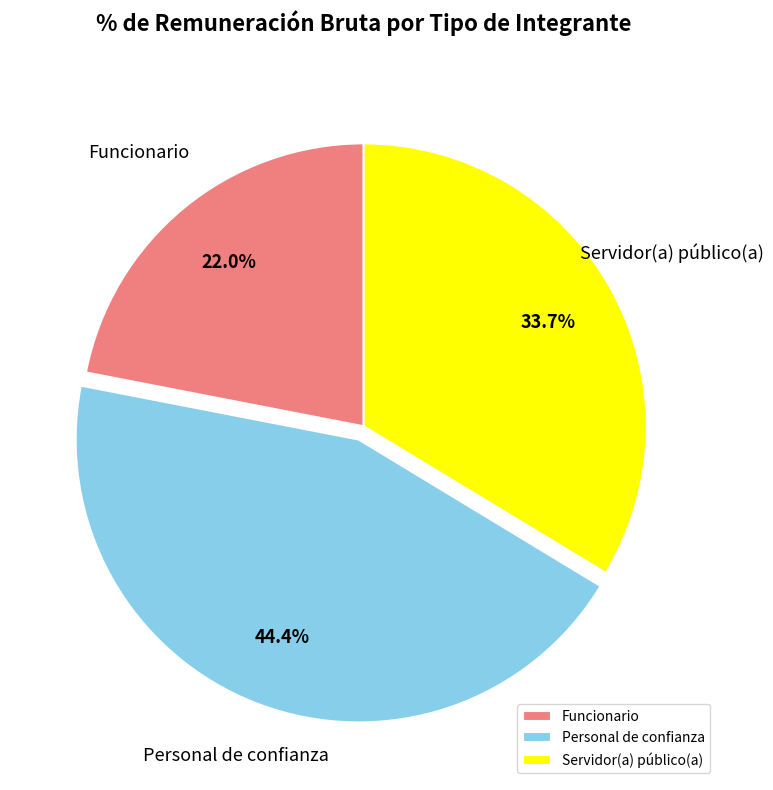

To the nearest percent, what is the difference between the largest and smallest slice percentages?

22%